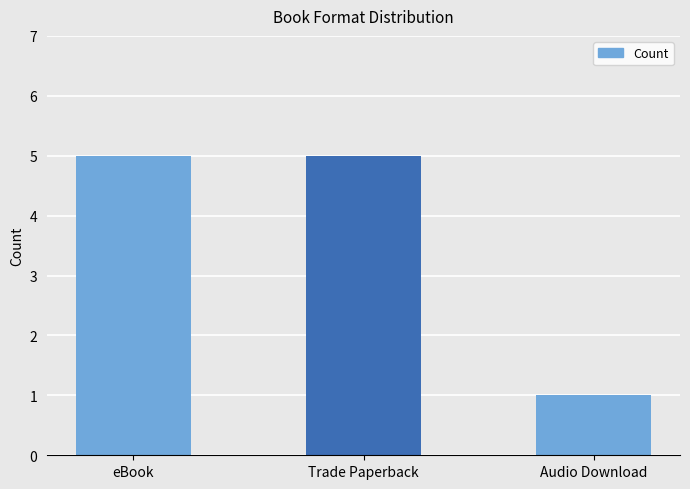

Reading left to right, transcribe all the data shown in this chart.

eBook=5	Trade Paperback=5	Audio Download=1